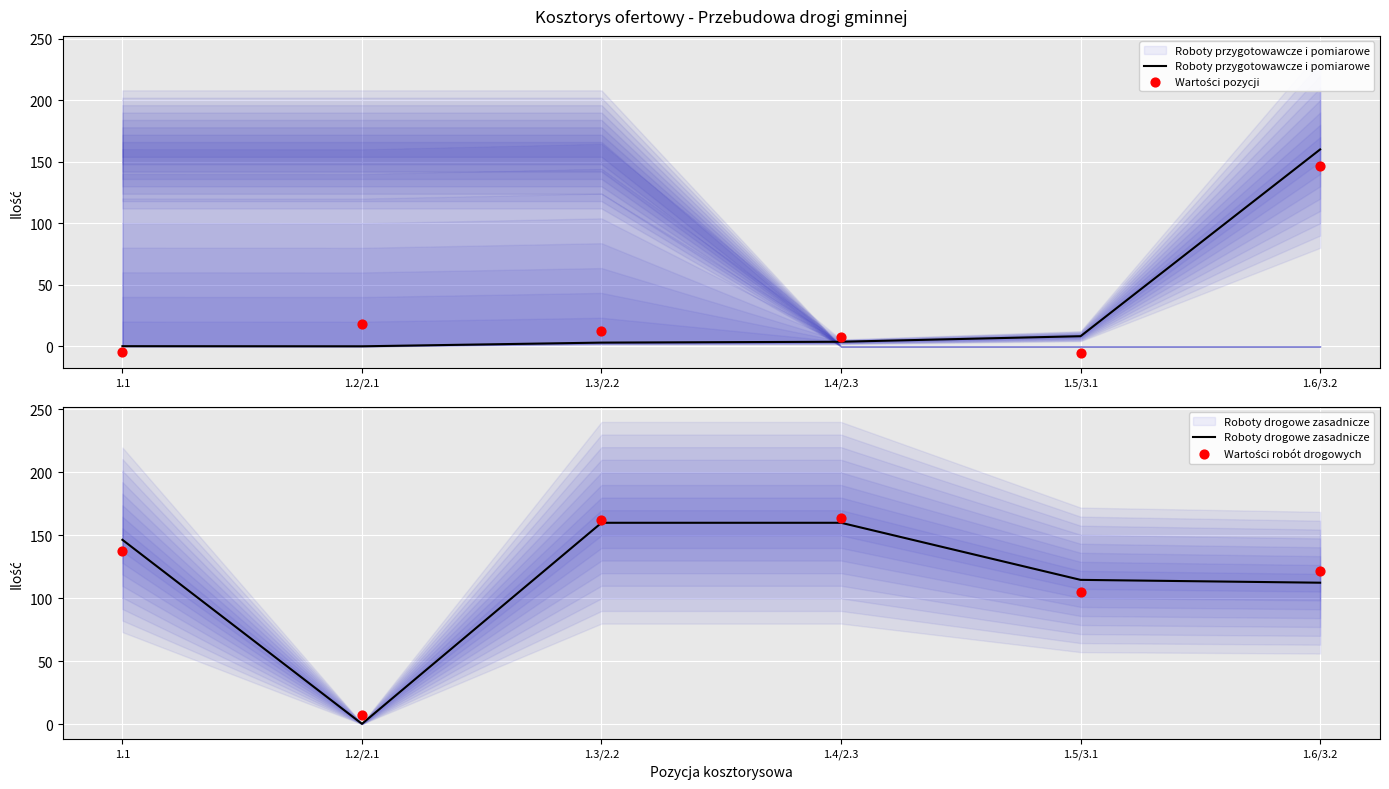

At which category is the sum across all series the highest?

1.6/3.2